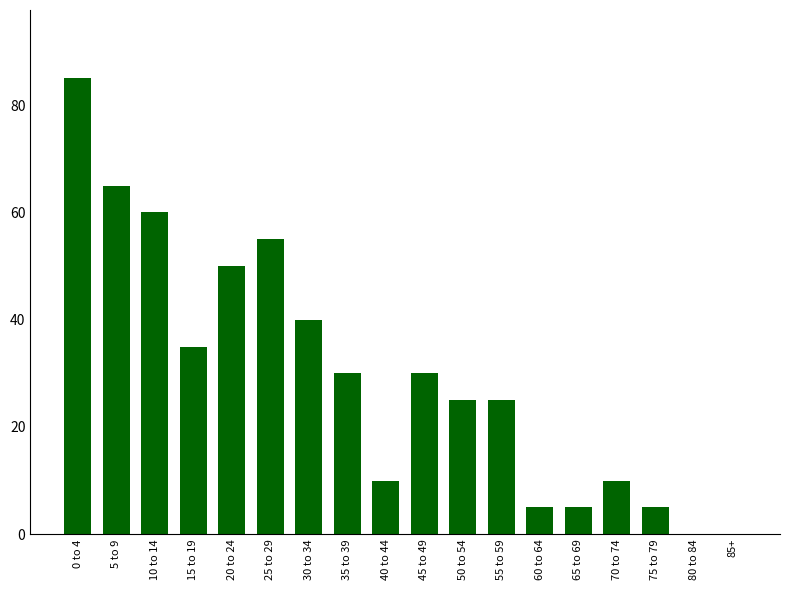

True or false: the data shows 35 at 15 to 19.

True